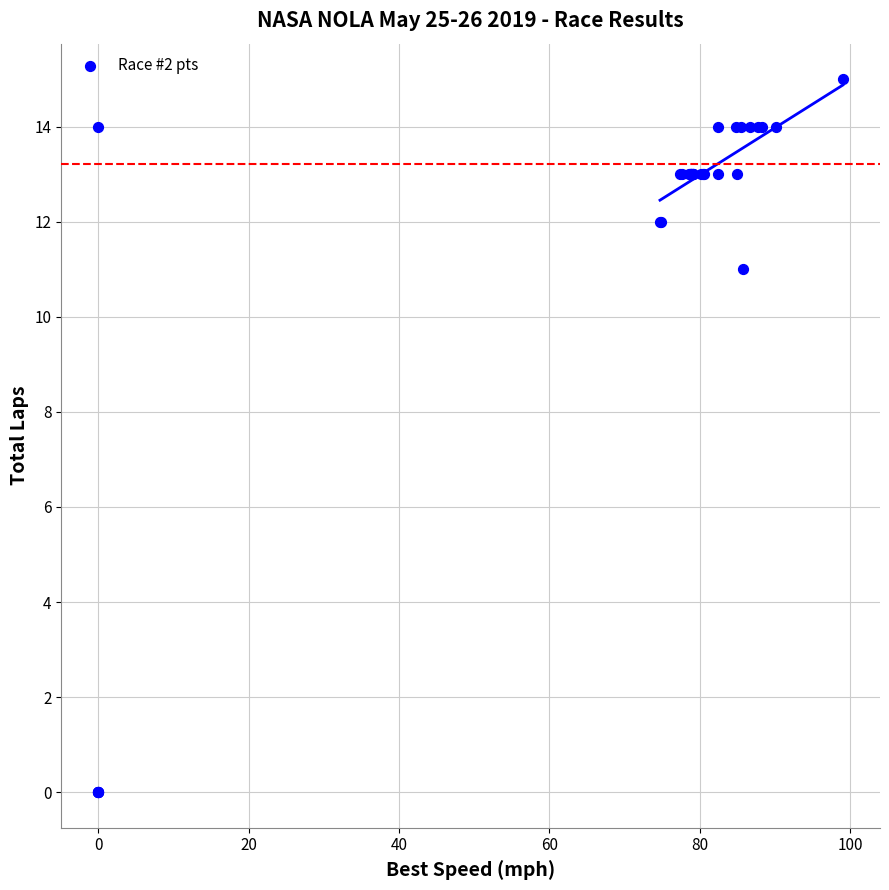

What Y value in the scatter plot is closest to 7?

11